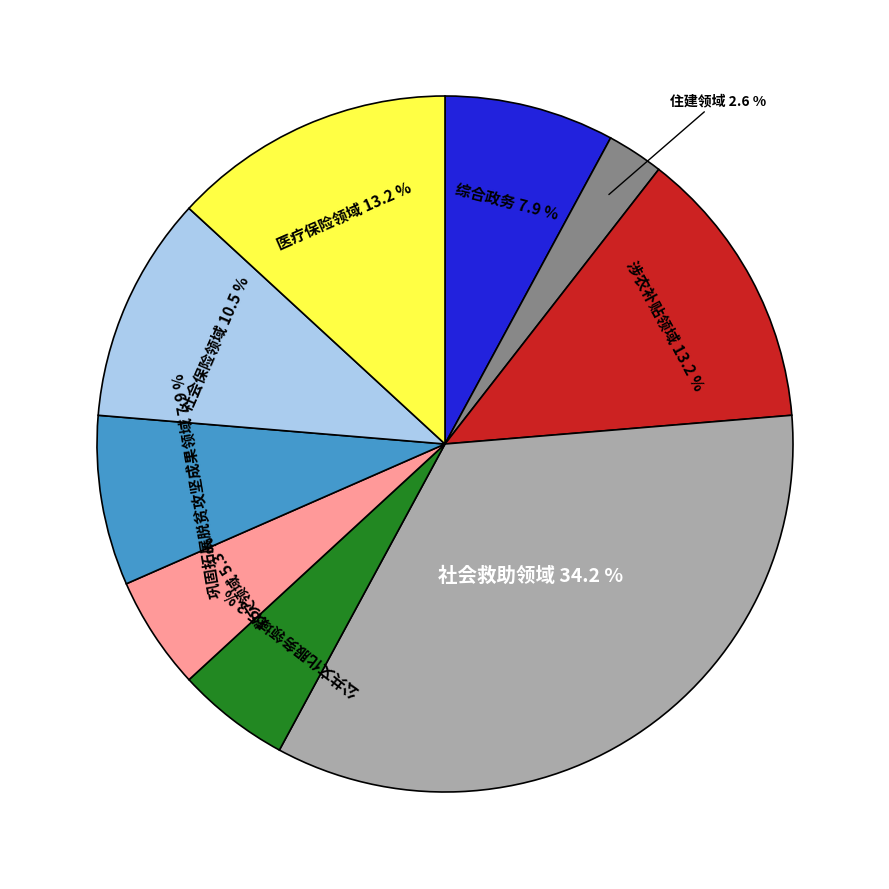

What is the ratio of the value at 涉农补贴领域 to the value at 医疗保险领域?

1.0